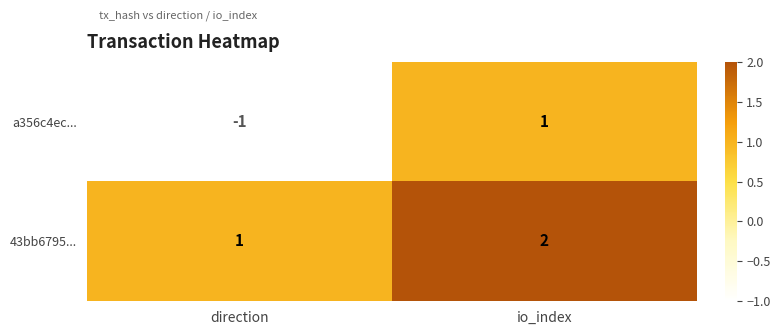

Which series changed the most between direction and io_index?

a356c4ec...